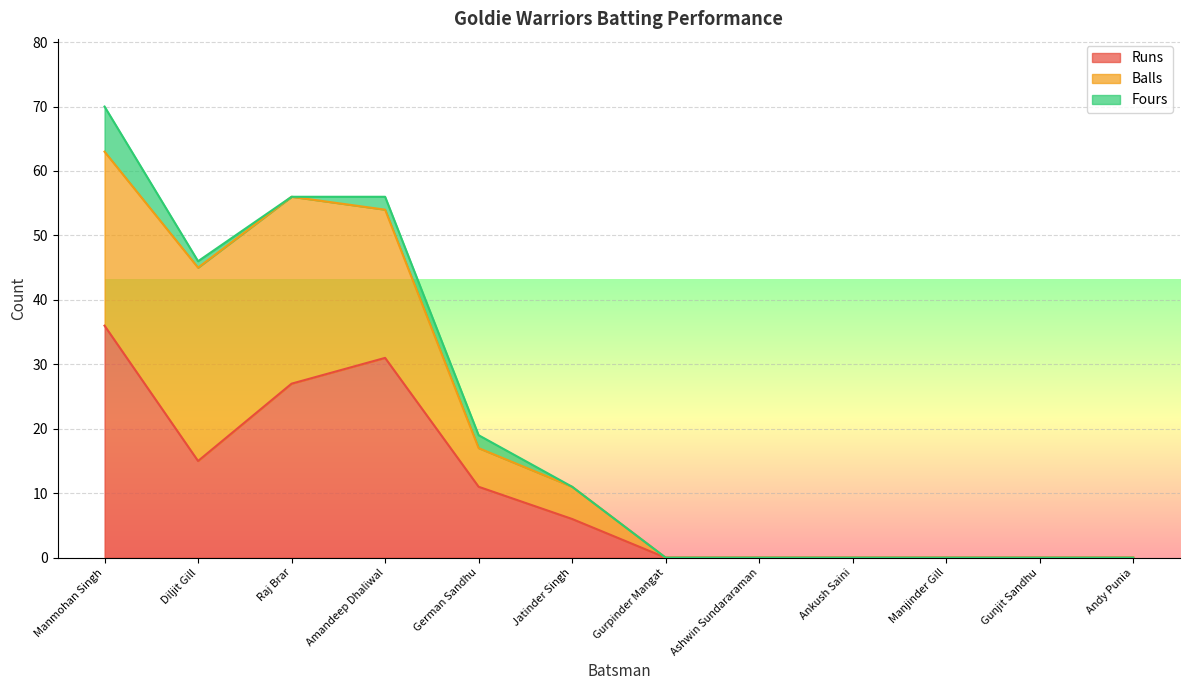

Reading left to right, extract all data points from this chart.

Runs: 36	15	27	31	11	6	0	0	0	0	0	0
Balls: 27	30	29	23	6	5	0	0	0	0	0	0
Fours: 7	1	0	2	2	0	0	0	0	0	0	0